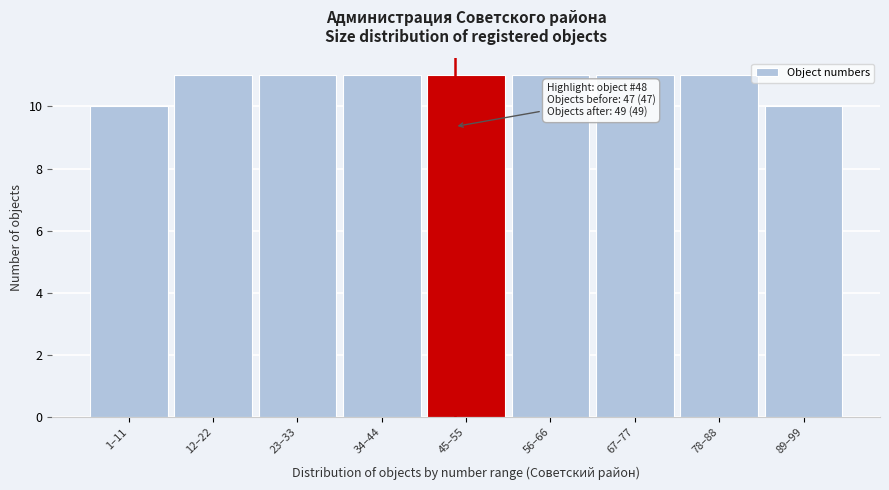

Reading left to right, list all the values displayed in this chart.

10	11	11	11	11	11	11	11	10